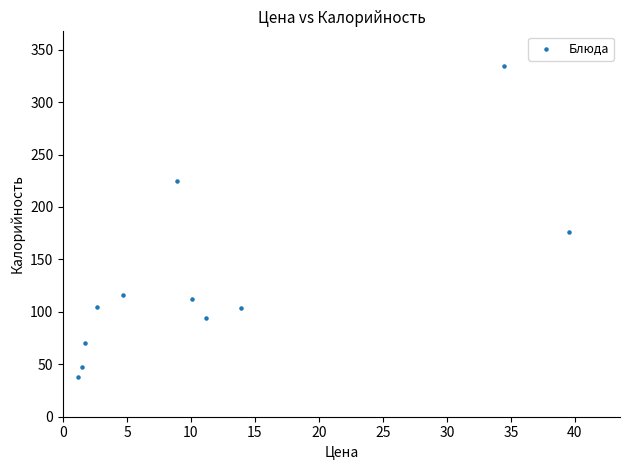

What is the range of Y values (max minus min)?

296.1